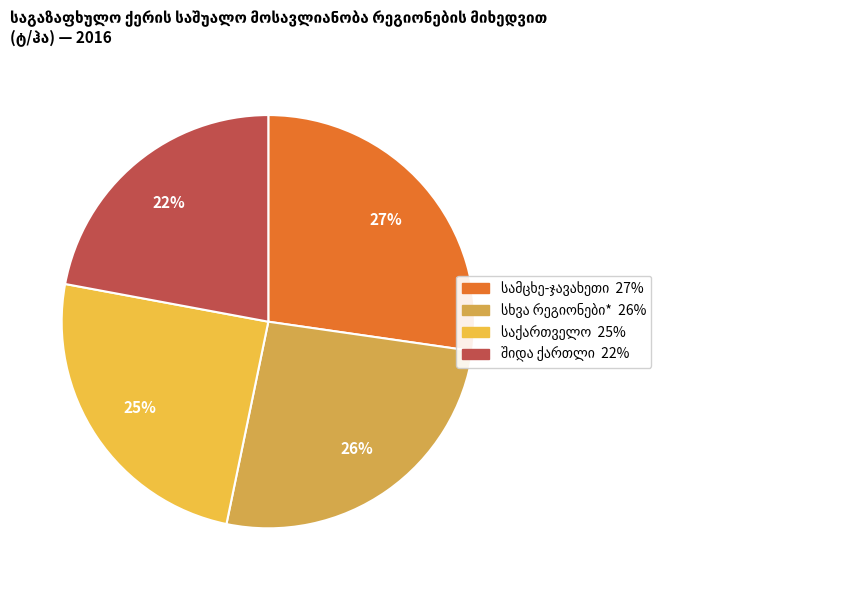

The საქართველო slice represents 25% of the pie. True or false?

True